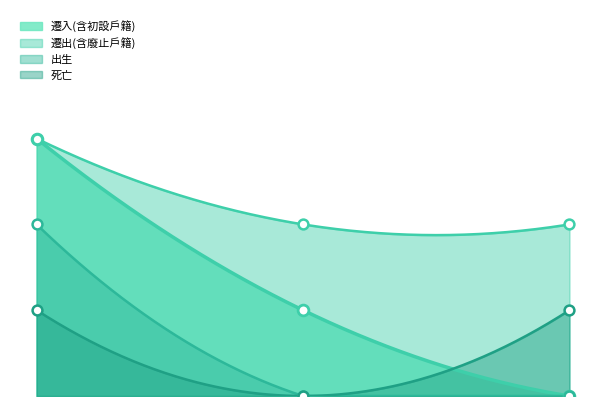

What is the total value across all series at 瑪雅里?

3